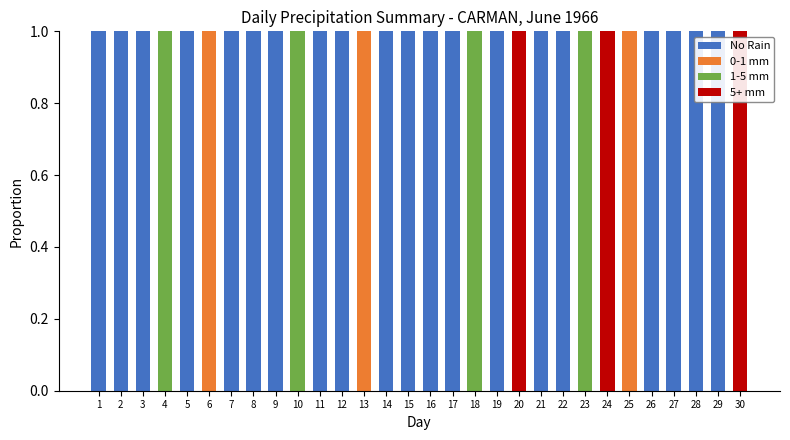

What is the average value of the No Rain series?

1